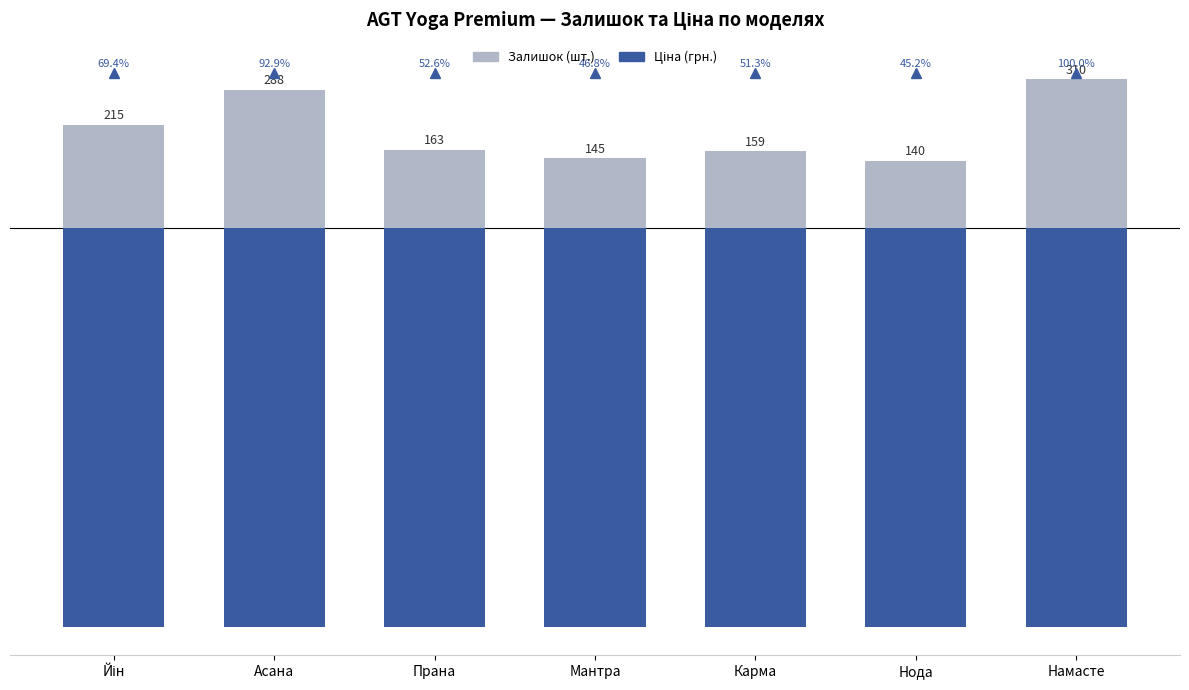

Which series has the widest spread of values?

Залишок (шт.)